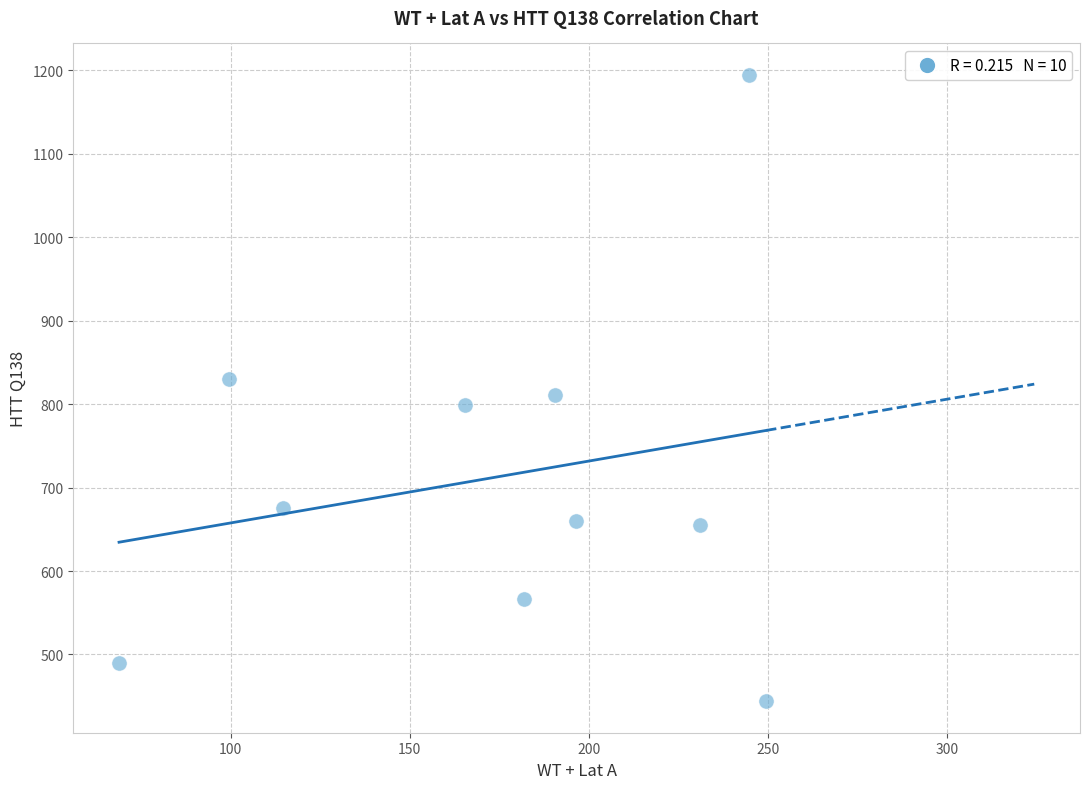

What is the average Y value?

712.6